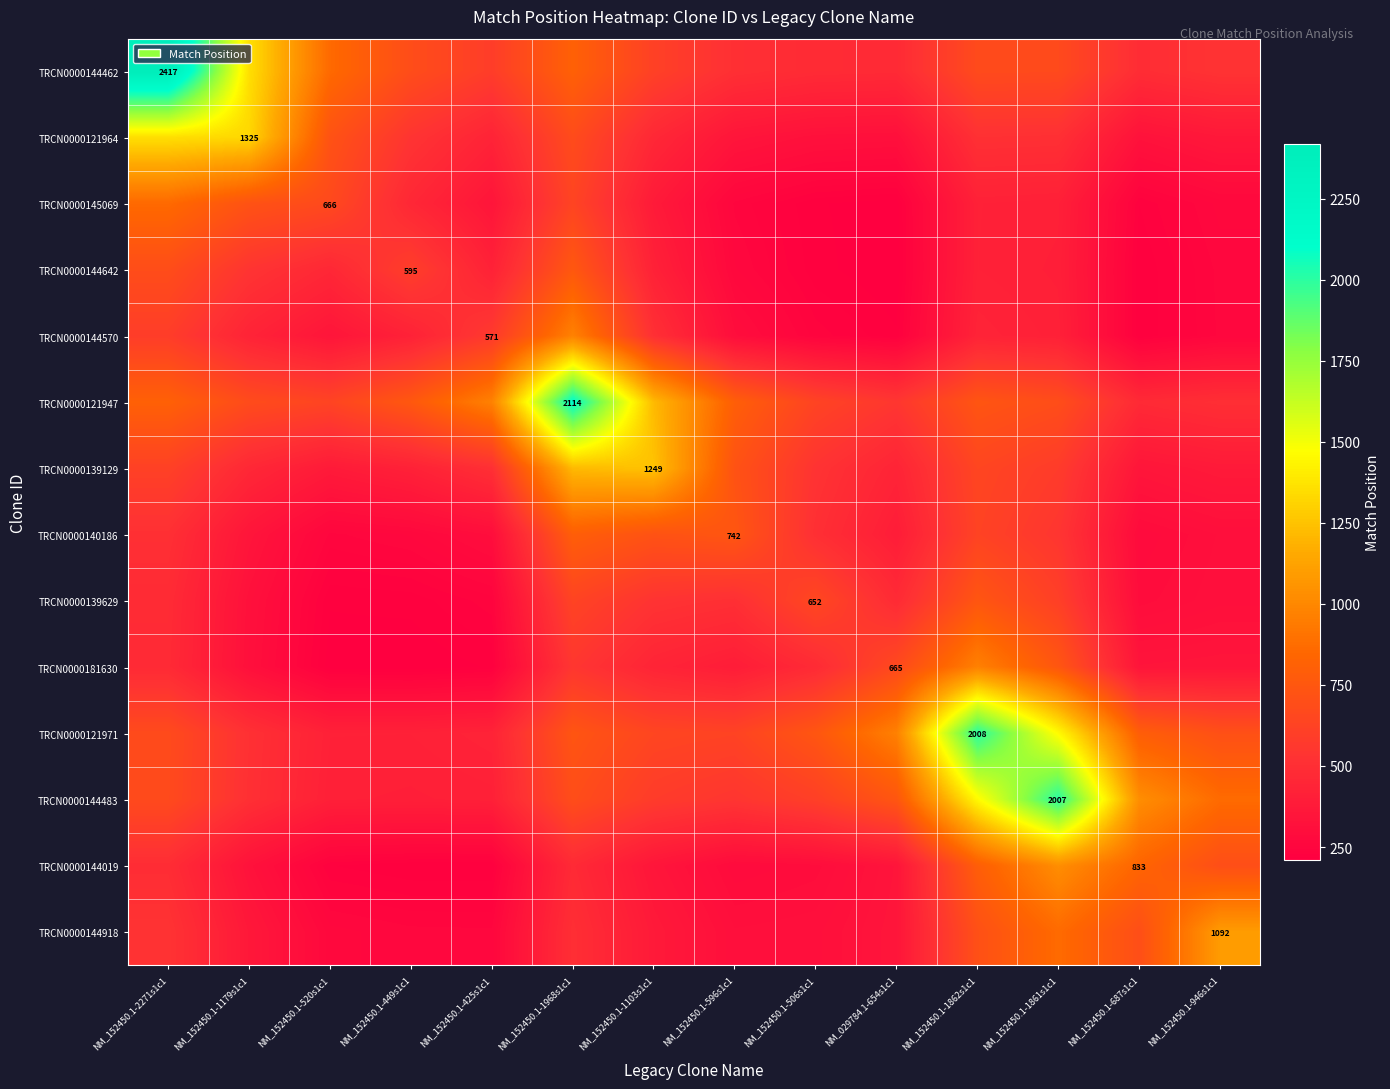

What is the minimum value for TRCN0000121971?

418.0